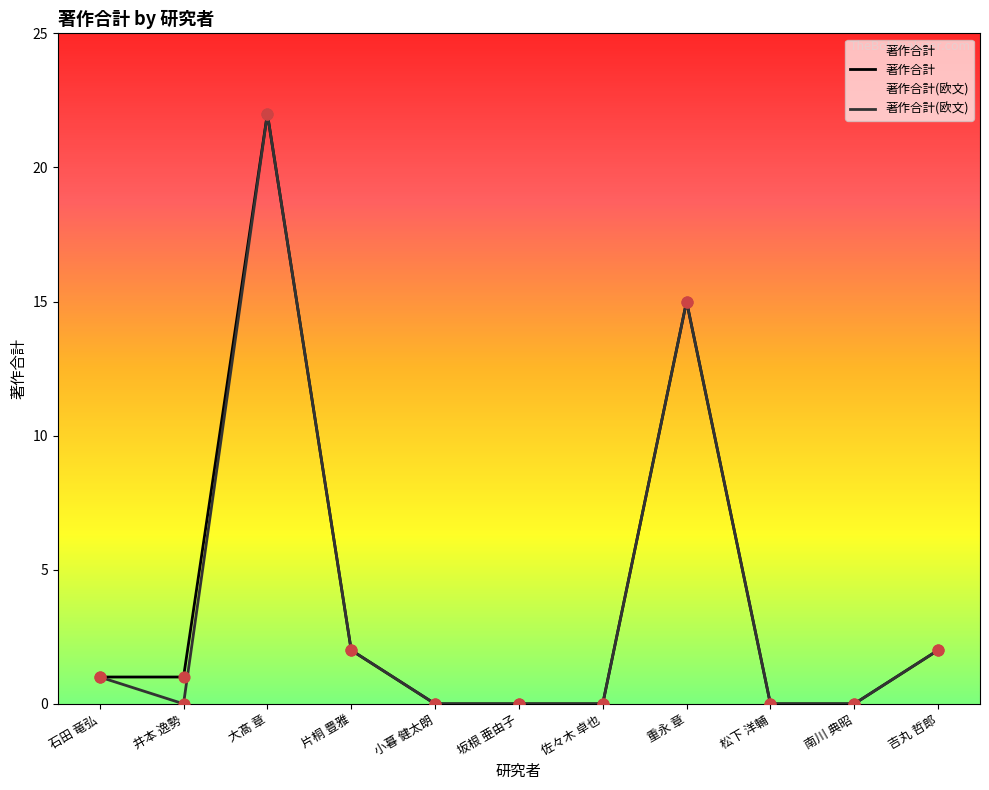

At how many categories does at least one series exceed 21?

1